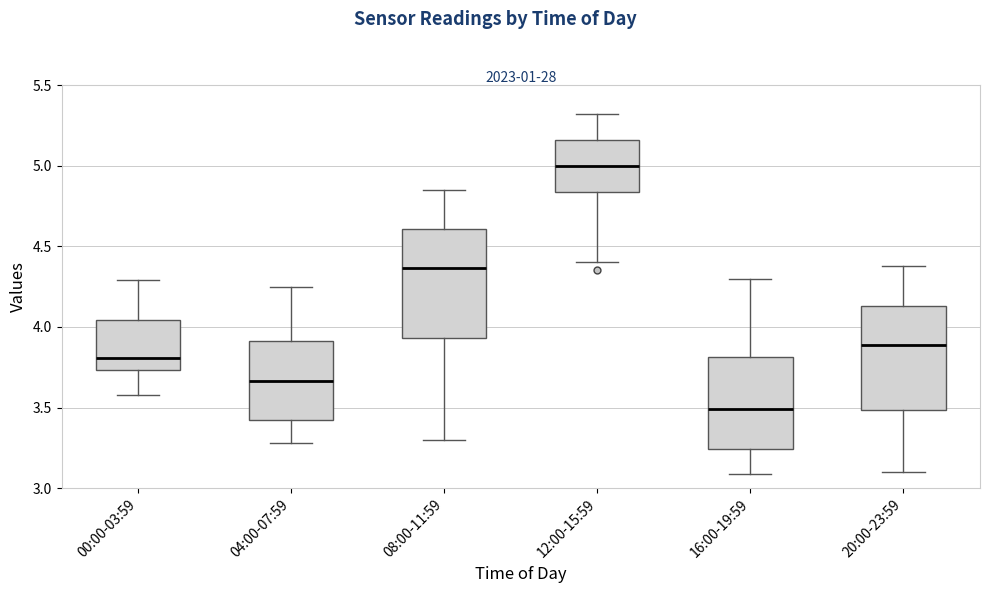

Reading left to right, transcribe this box plot: for each box, give where its median line is, the range the box spans, and where its two whiskers end, as read against the y-axis. The values are not printed on the chart, so give them approximately, as read against the axis.

00:00-03:59: median 3.80, box 3.75 to 4.05, whiskers 3.60 to 4.30
04:00-07:59: median 3.65, box 3.45 to 3.90, whiskers 3.30 to 4.25
08:00-11:59: median 4.35, box 3.95 to 4.60, whiskers 3.30 to 4.85
12:00-15:59: median 5.00, box 4.85 to 5.15, whiskers 4.40 to 5.30
16:00-19:59: median 3.50, box 3.25 to 3.80, whiskers 3.10 to 4.30
20:00-23:59: median 3.90, box 3.50 to 4.15, whiskers 3.10 to 4.40